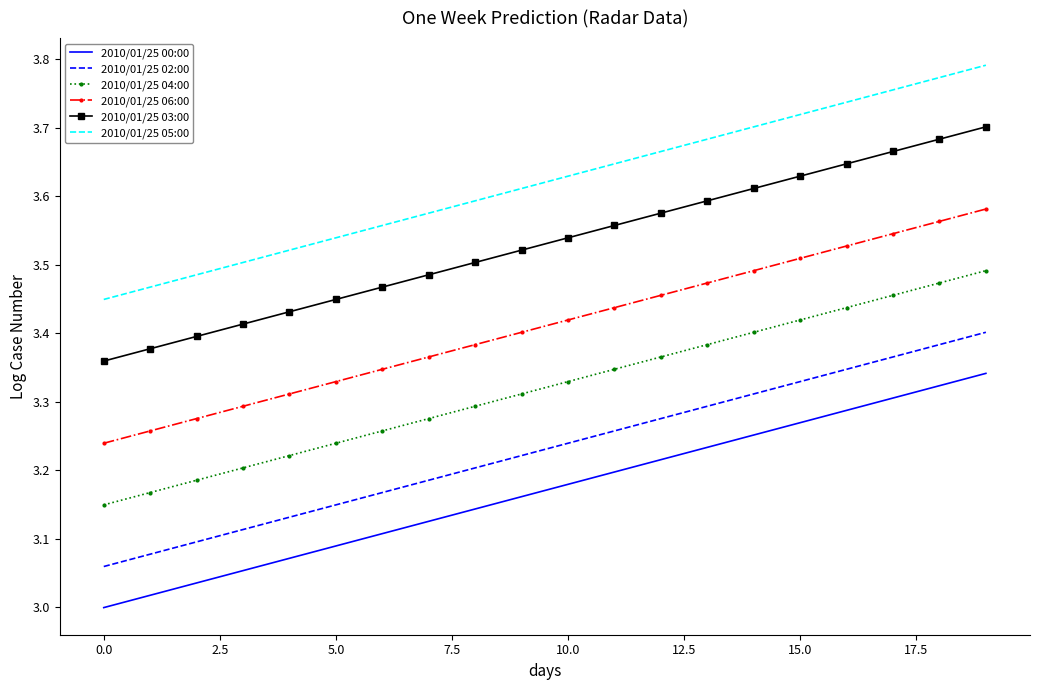

Which series has the largest total across all categories?

2010/01/25 05:00